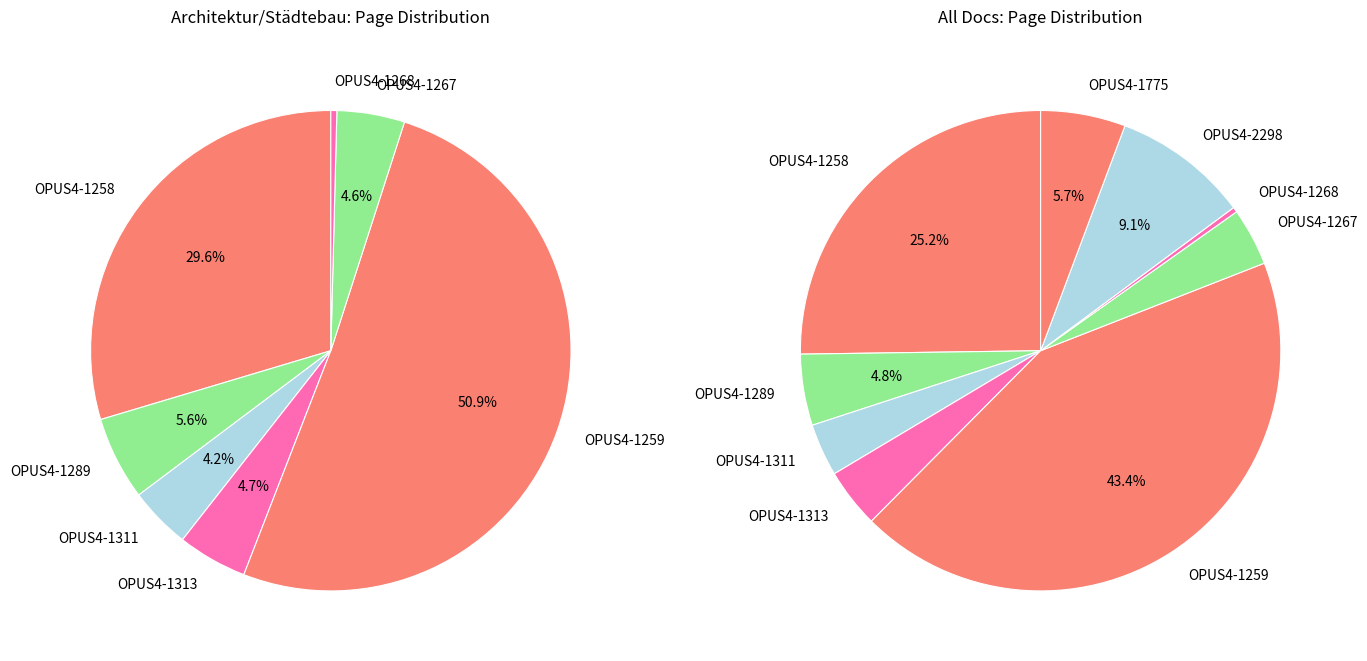

Is there a majority slice in this chart?

No